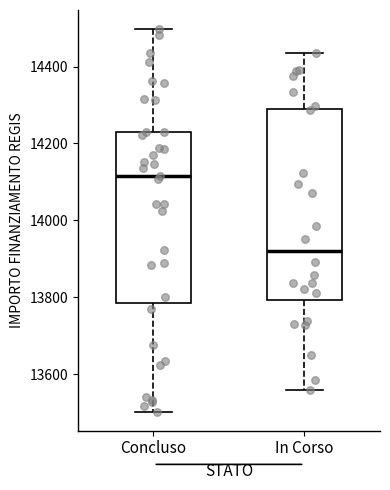

Reading left to right, read every box against the y-axis: the position of its median line, the range the box covers, and the ends of its whiskers. The values are not printed on the chart, so give them approximately, as read against the axis.

Concluso: median 14120, box 13780 to 14220, whiskers 13500 to 14500
In Corso: median 13920, box 13800 to 14280, whiskers 13560 to 14440